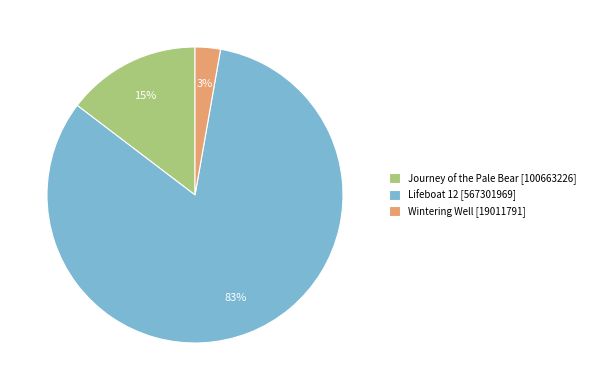

The Journey of the Pale Bear slice represents 7% of the pie. True or false?

False